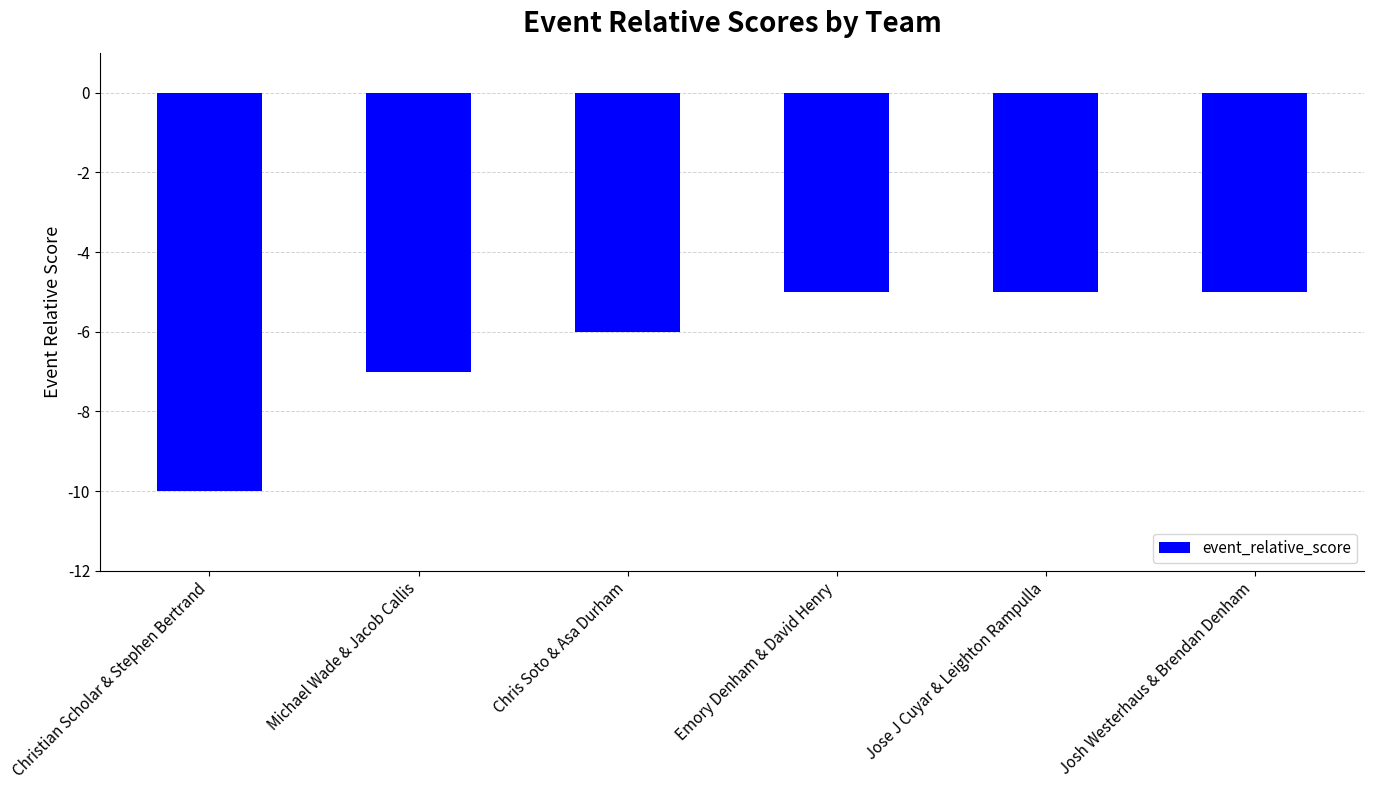

Which category has the lowest value across all series?

Christian Scholar & Stephen Bertrand